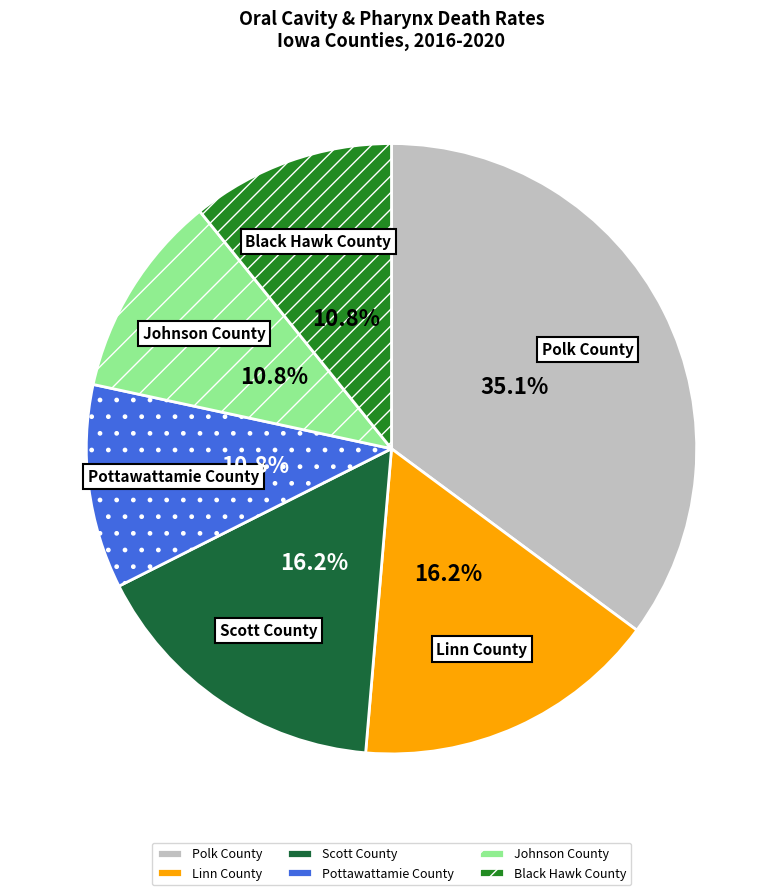

What percentage is NOT represented by Scott County?

83.8%